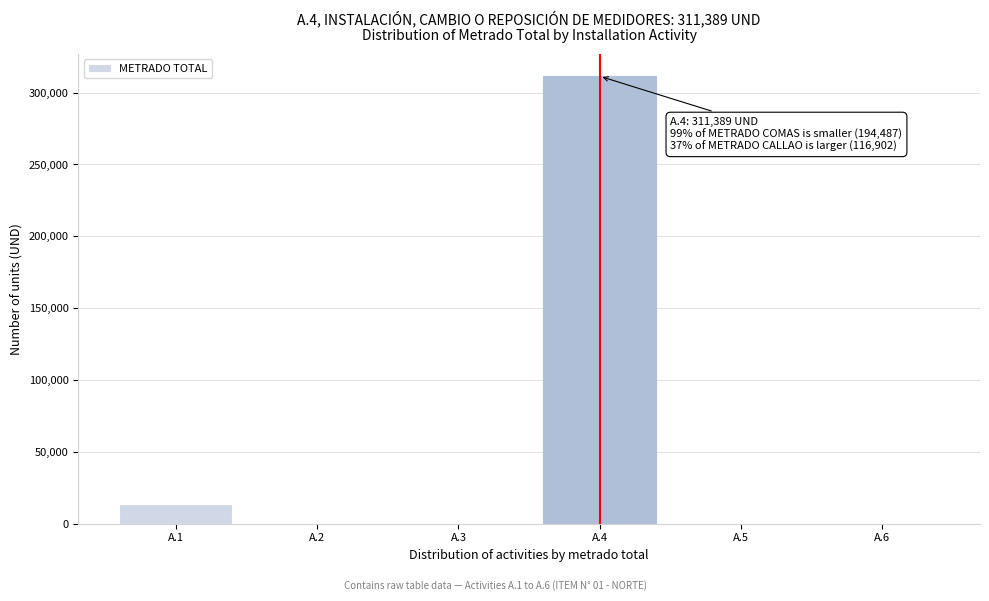

Where is the data nearest to the value 155694?

A.1